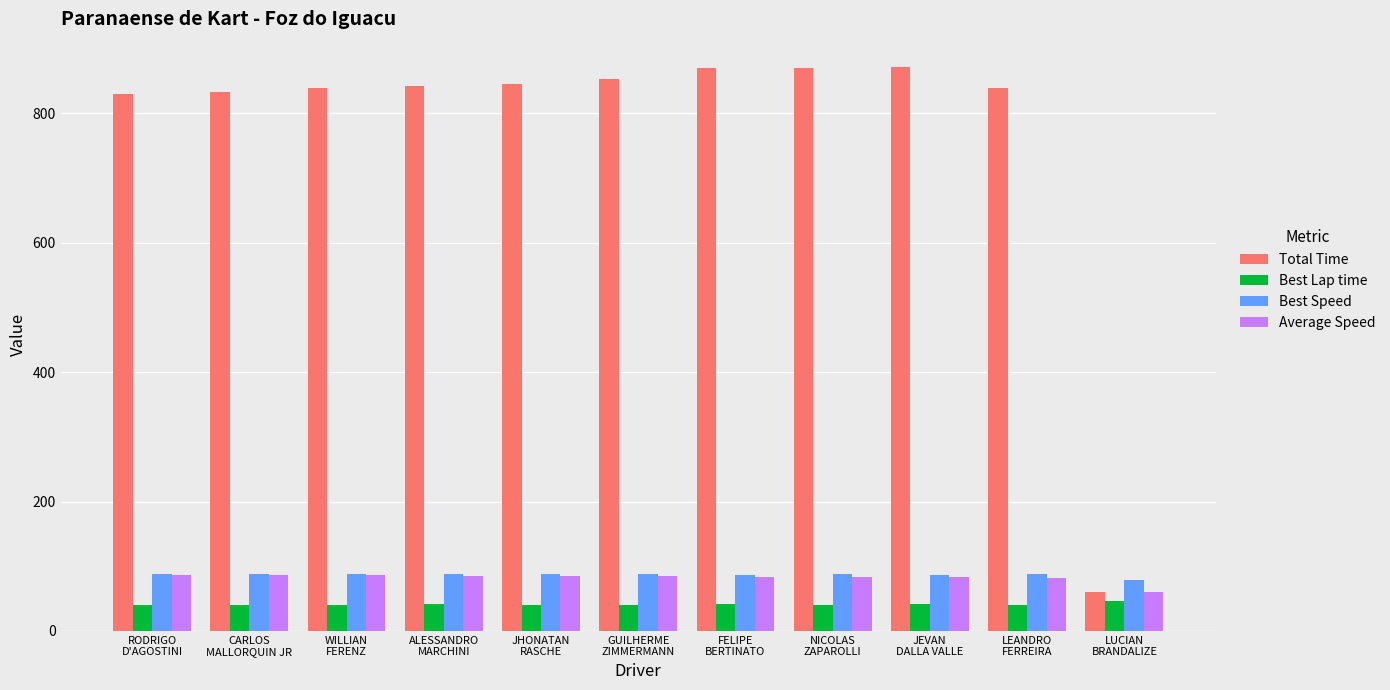

What is the label of the 8th bar from the left?

NICOLAS
ZAPAROLLI